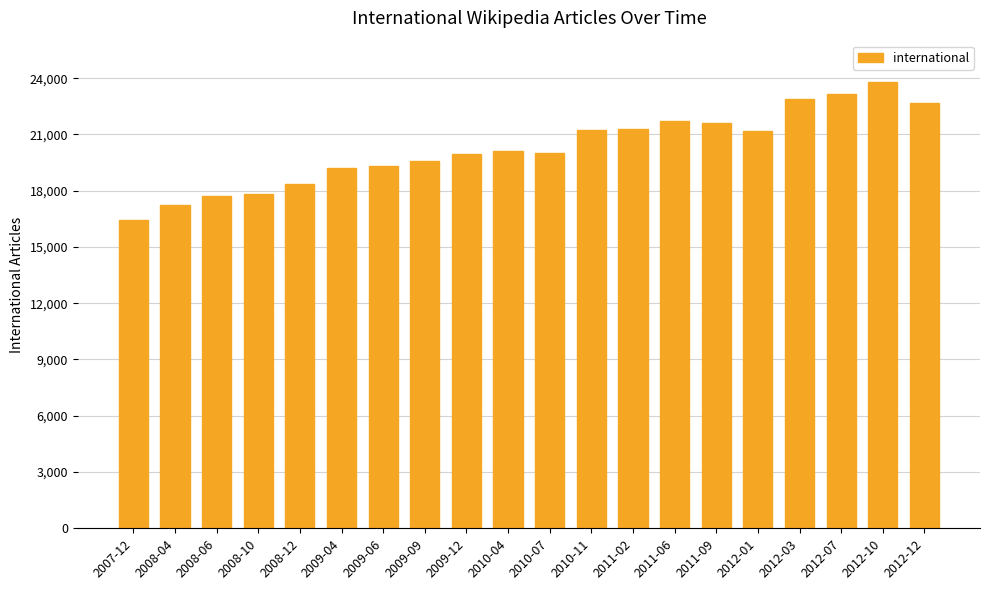

What is the difference between the second highest and second lowest values?

5937